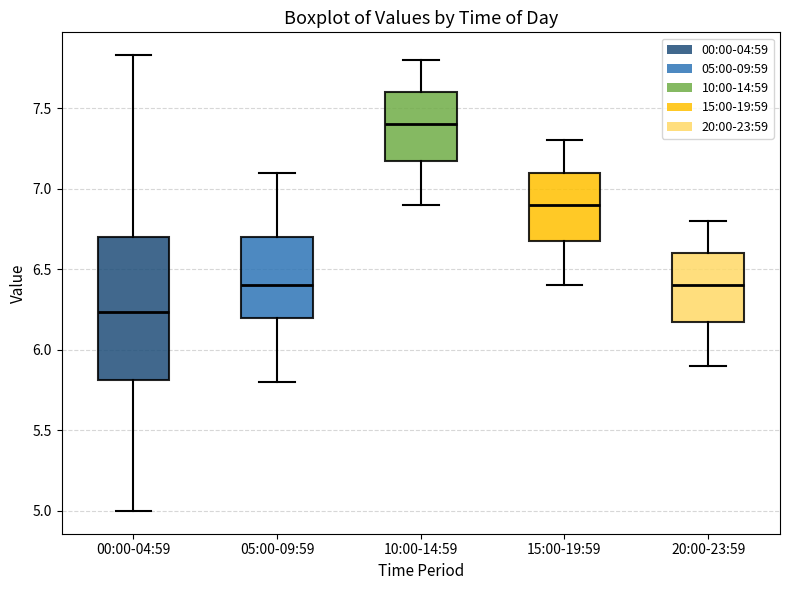

Which box has the lowest median line?

00:00-04:59